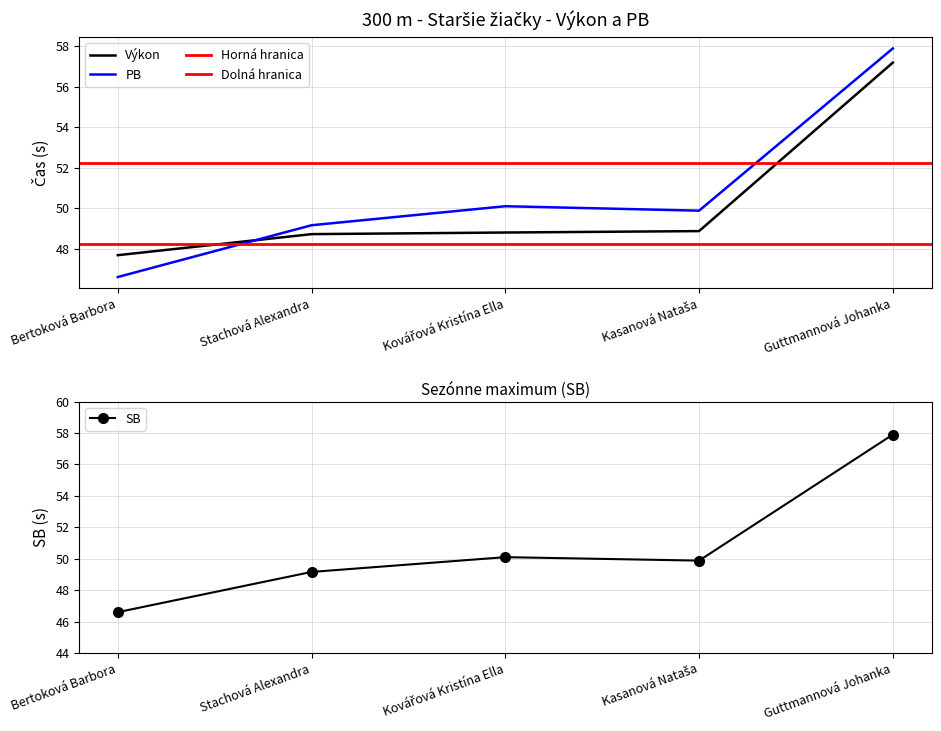

Which label corresponds to the smallest value in the chart?

Bertoková Barbora